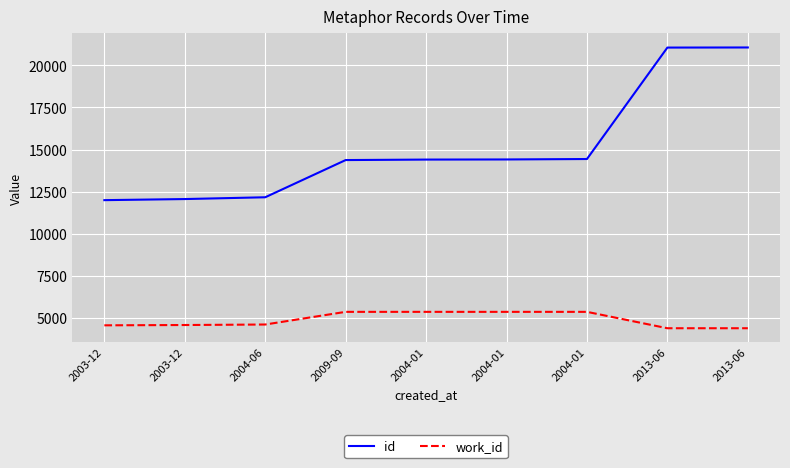

What is the highest value of the id series?

21063